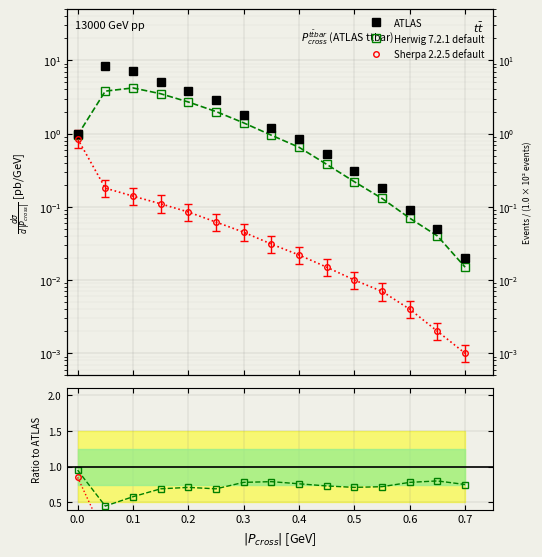

What are all the series names shown in the legend?

ATLAS, Herwig 7.2.1 default, Sherpa 2.2.5 default